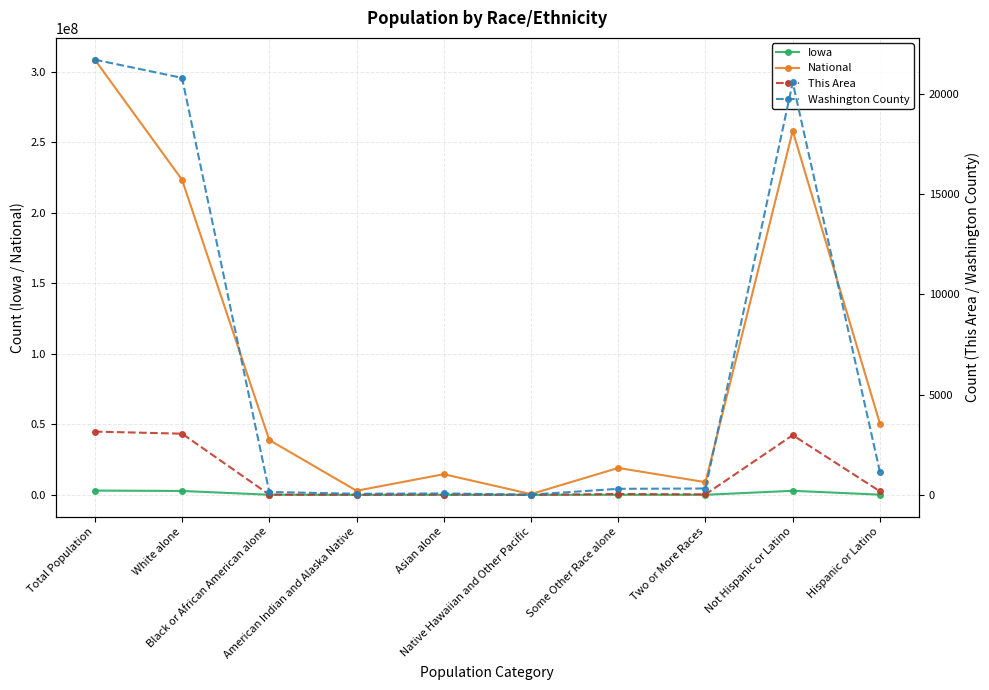

Does the chart display data point markers on the line(s)?

Yes